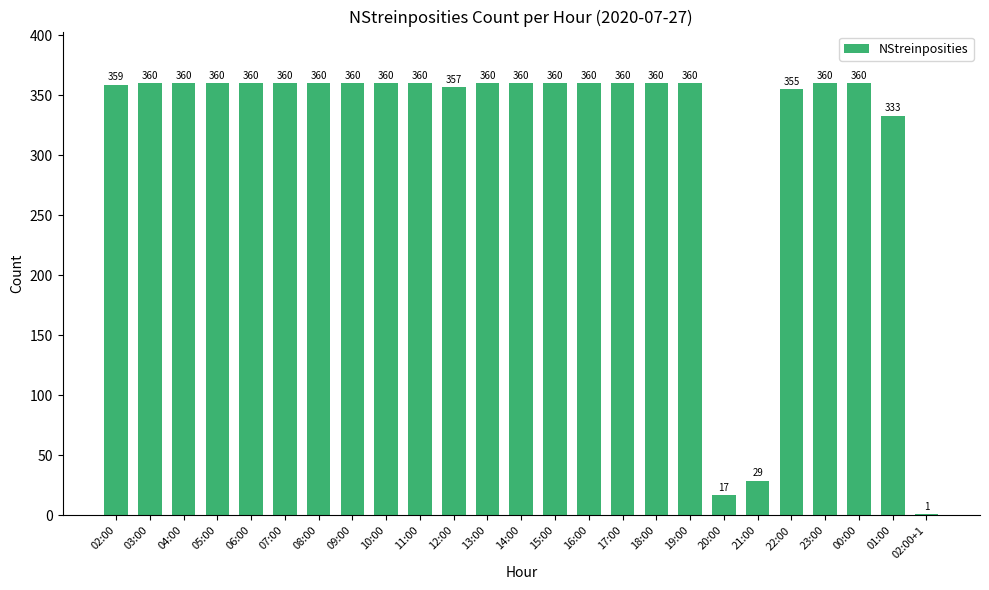

What is the maximum value shown in the chart?

360